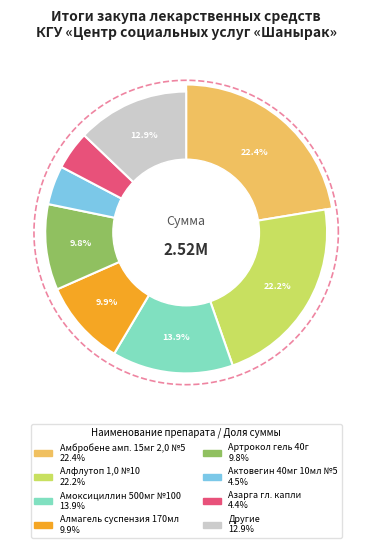

The Адреналин здоровье 0,18%/1мл №10 slice represents 15% of the pie. True or false?

False